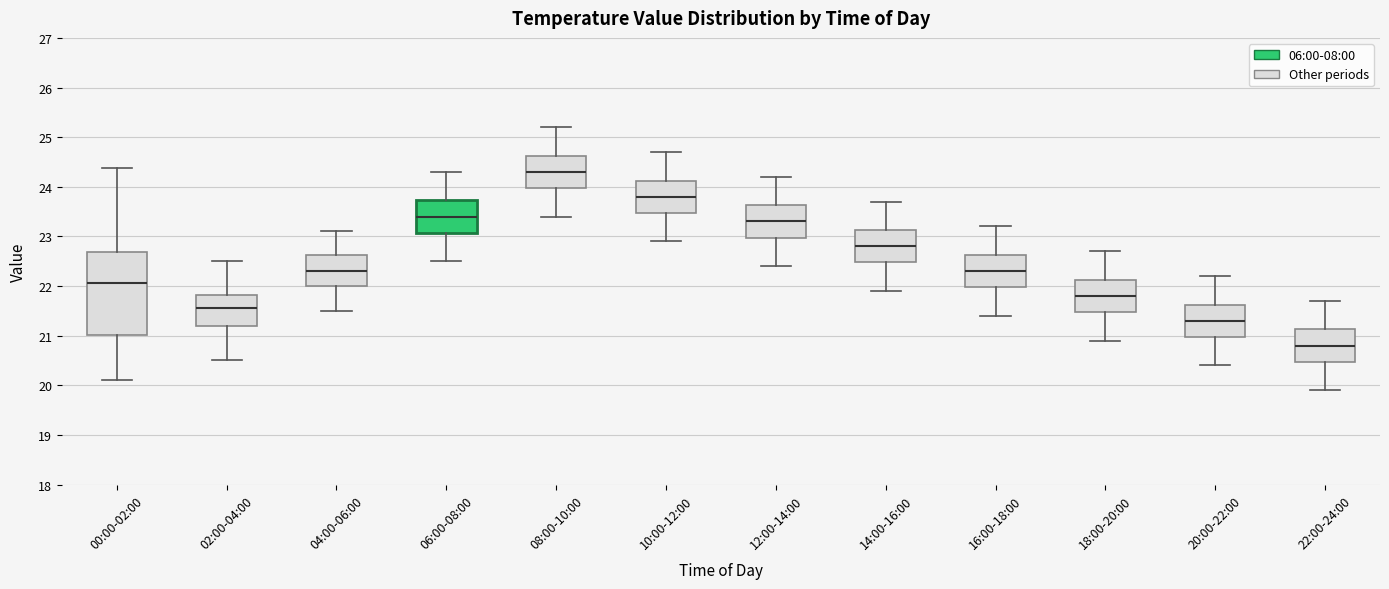

Where is the lower edge of the box for 00:00-02:00 on the y-axis? The values are not printed on the chart, so give them approximately, as read against the axis.

21.0